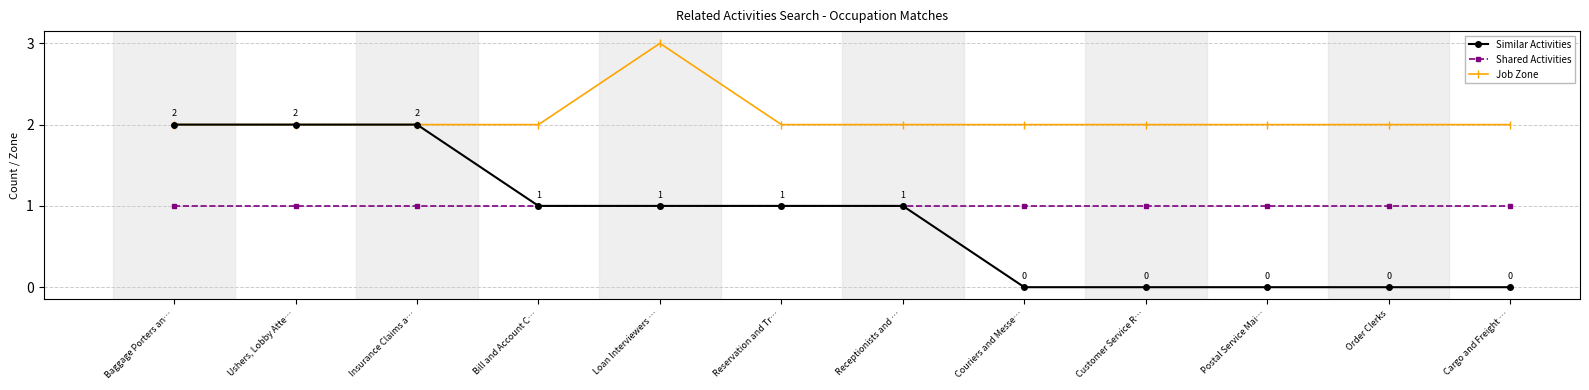

Count the number of categories in the chart.

12